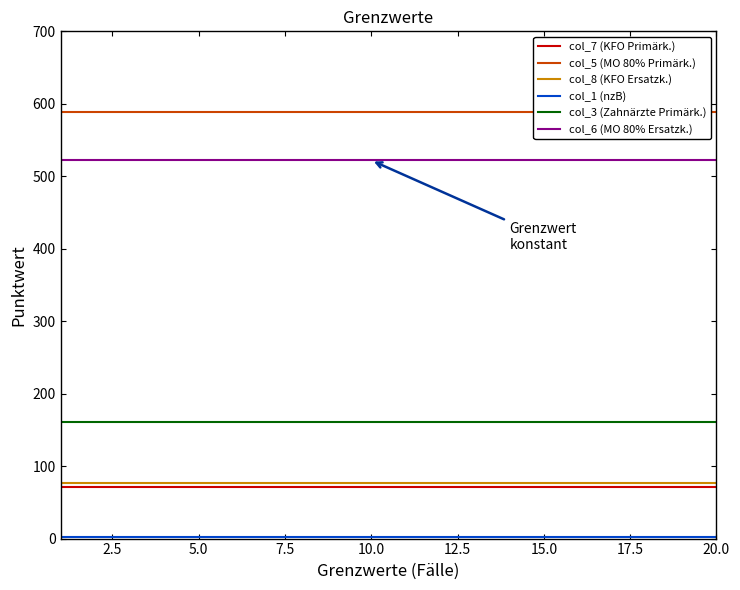

The value of col_7 (KFO Primärk.) at 20.0 is 71.4. True or false?

True